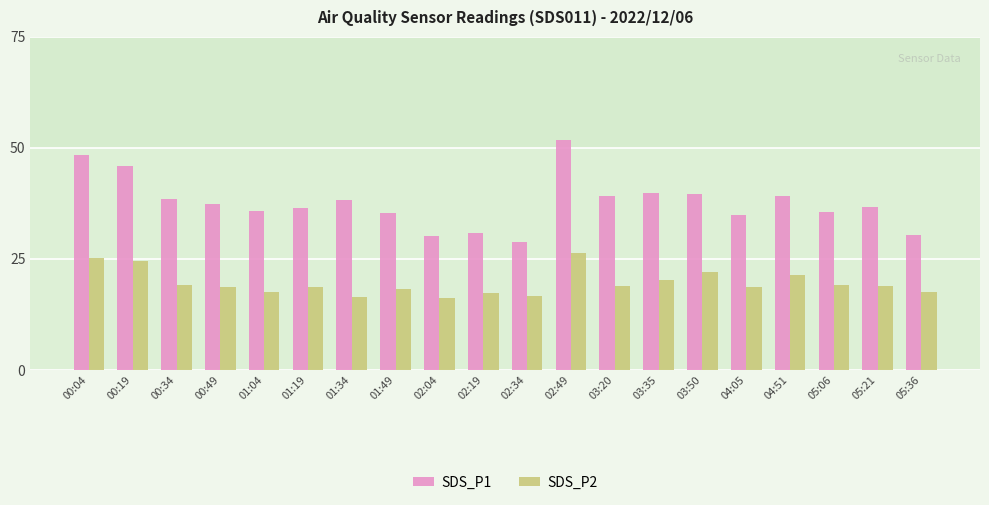

Is the value of SDS_P1 at 05:36 greater than the value of SDS_P2 at 01:34?

Yes